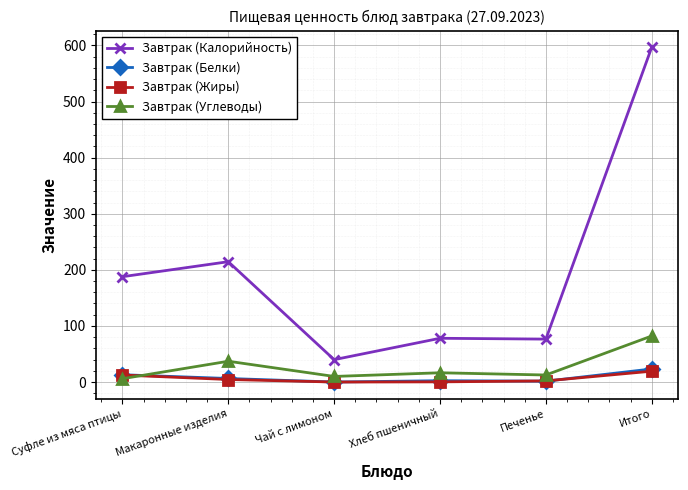

What is the value of the Завтрак (Жиры) point at the 2nd from the left?

4.5